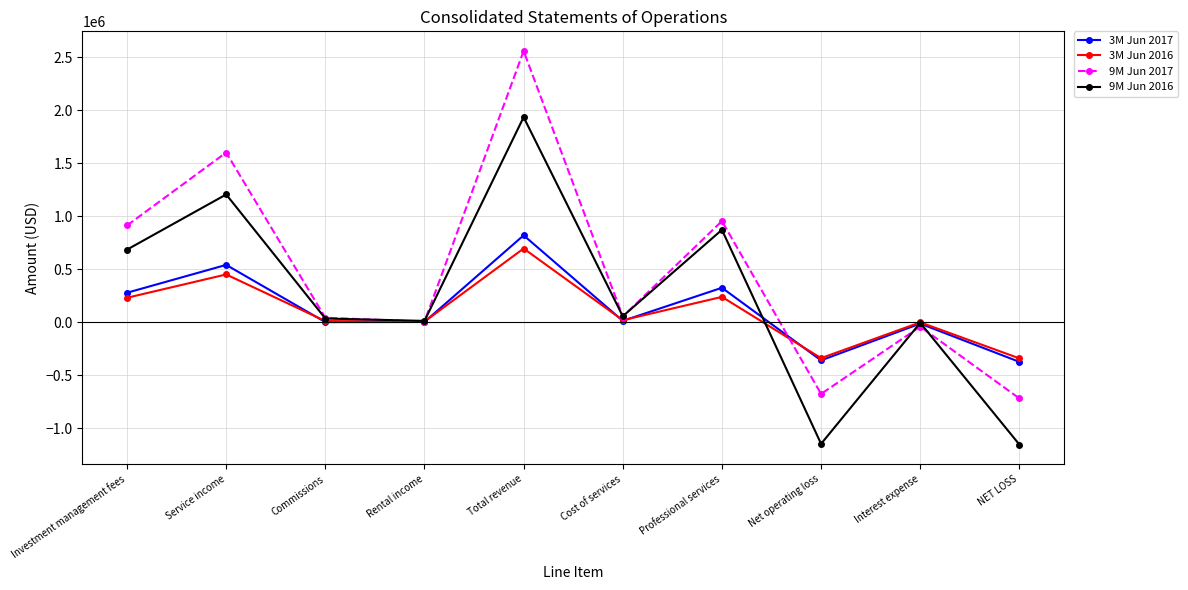

Which series ends up on top after the final intersection of 9M Jun 2016 and 3M Jun 2017?

3M Jun 2017